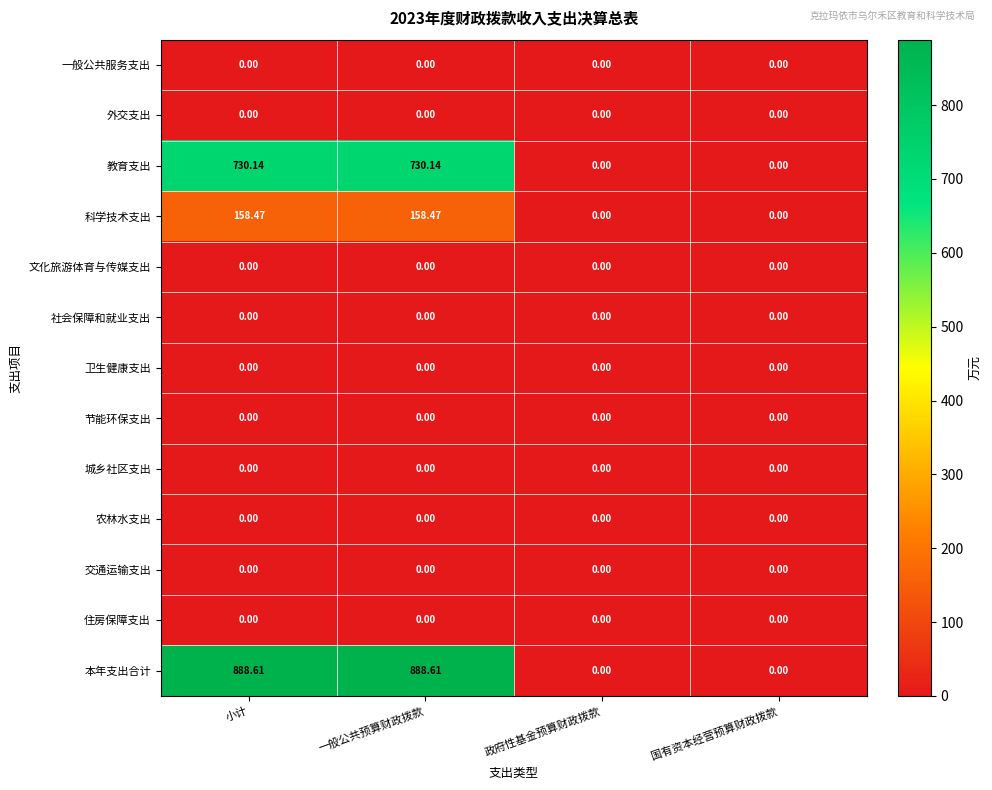

Which series has the largest total across all categories?

本年支出合计